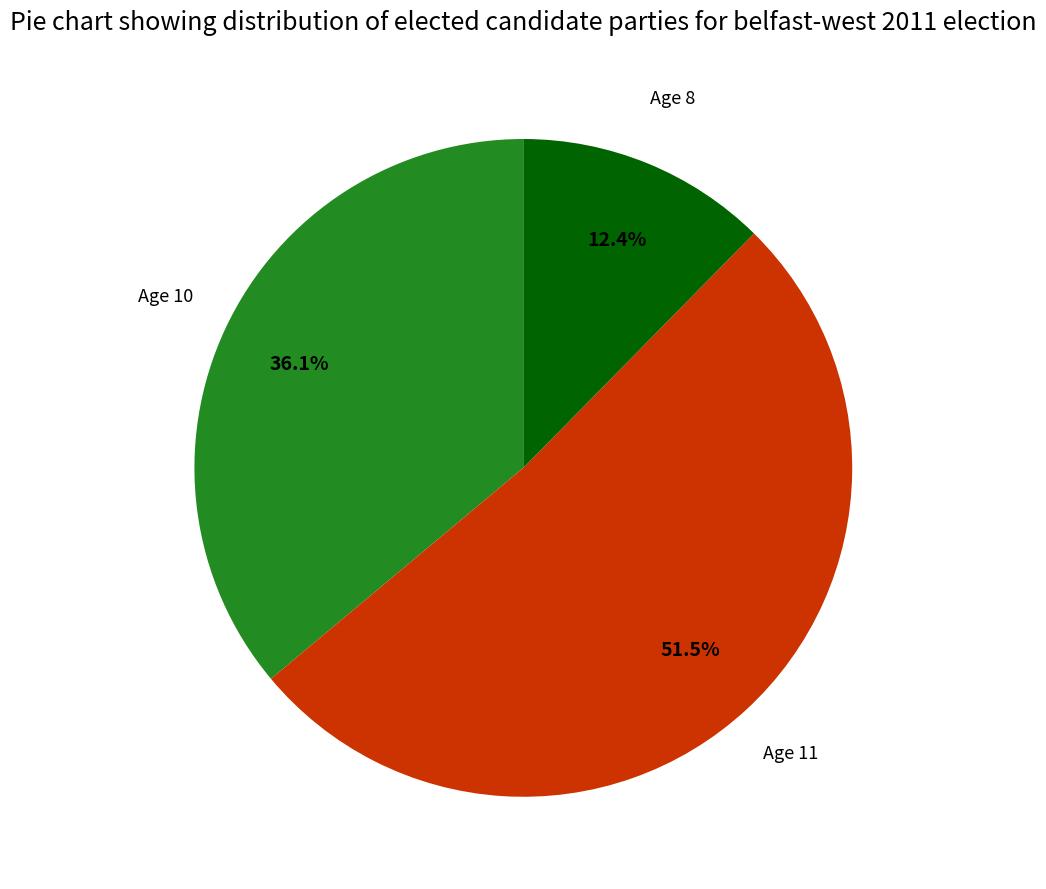

Is the sum of Age 8 and Age 10 greater than half?

No